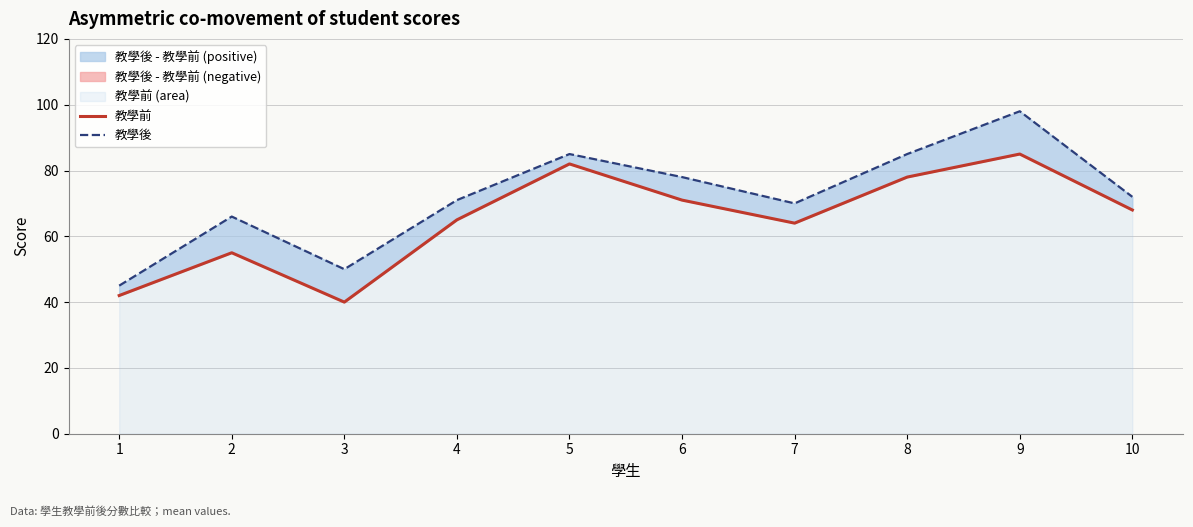

How many interior local valleys does the 教學後 series have?

2